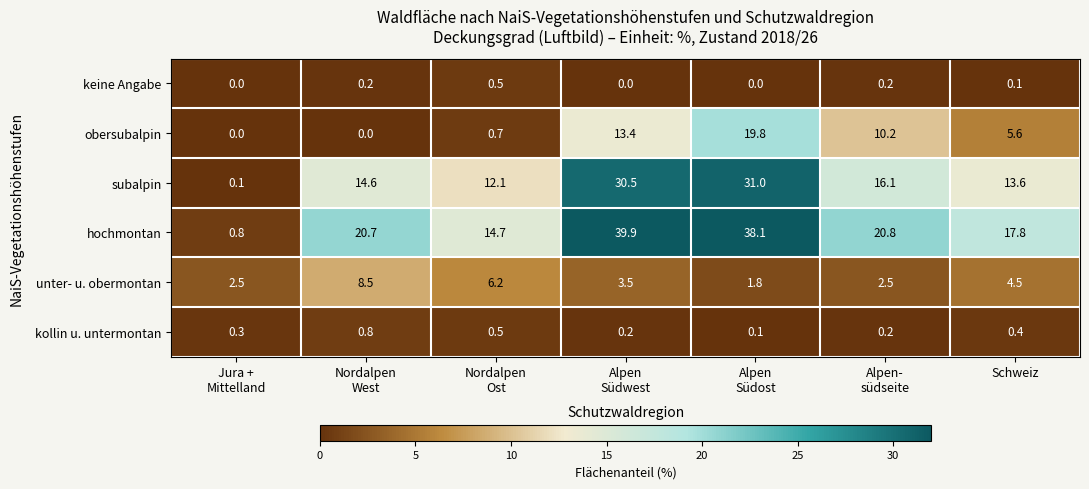

Which series has the largest range (max minus min)?

hochmontan